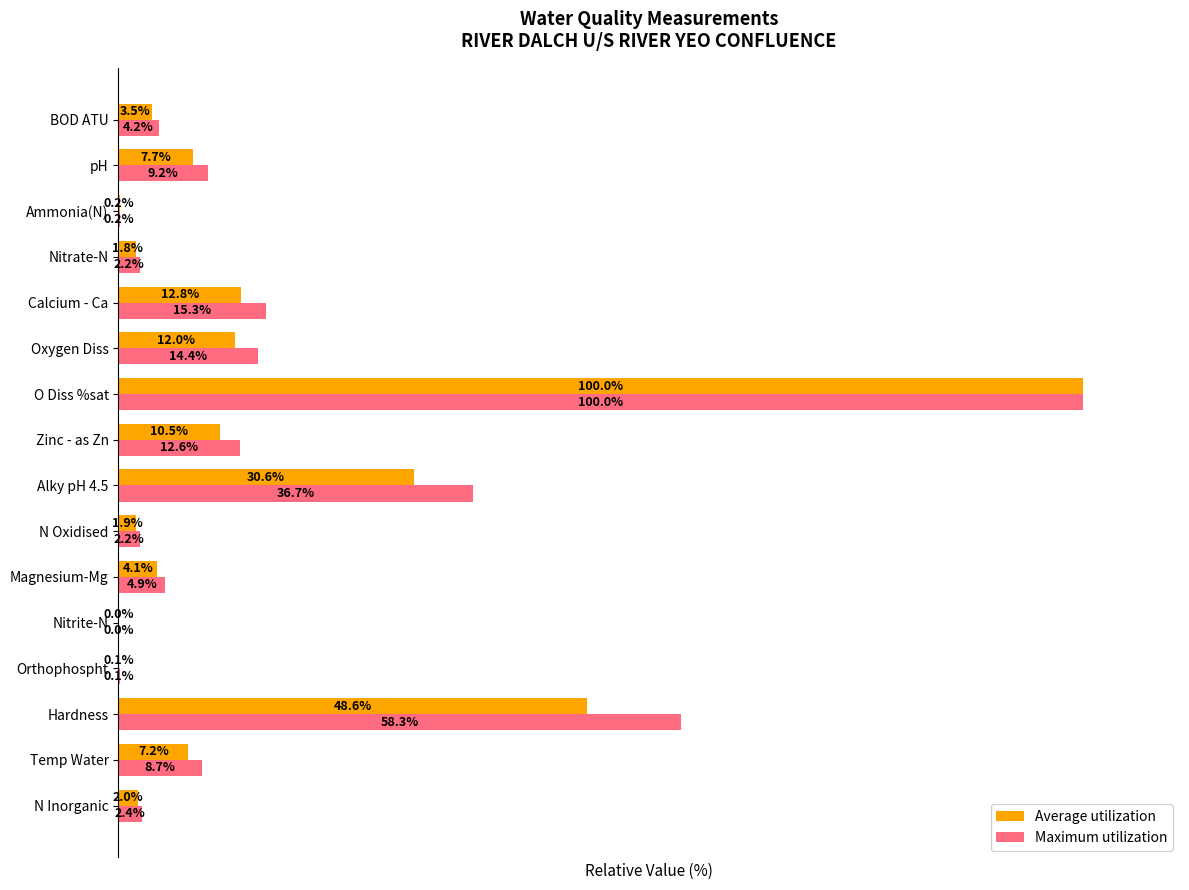

Which category has the highest value in the Maximum utilization series?

O Diss %sat